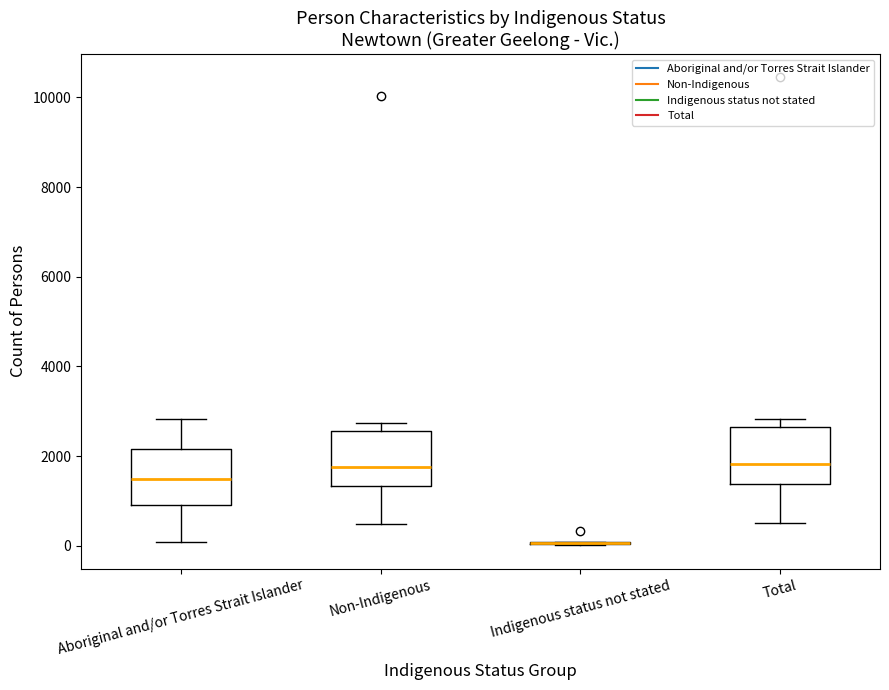

Reading left to right, transcribe this box plot: for each box, give where its median line is, the range the box spans, and where its two whiskers end, as read against the y-axis. The values are not printed on the chart, so give them approximately, as read against the axis.

Aboriginal and/or Torres Strait Islander: median 1400, box 1000 to 2200, whiskers 0 to 2800
Non-Indigenous: median 1800, box 1400 to 2600, whiskers 400 to 2800
Indigenous status not stated: box collapsed to a line at 0, whiskers 0 to 0
Total: median 1800, box 1400 to 2600, whiskers 600 to 2800